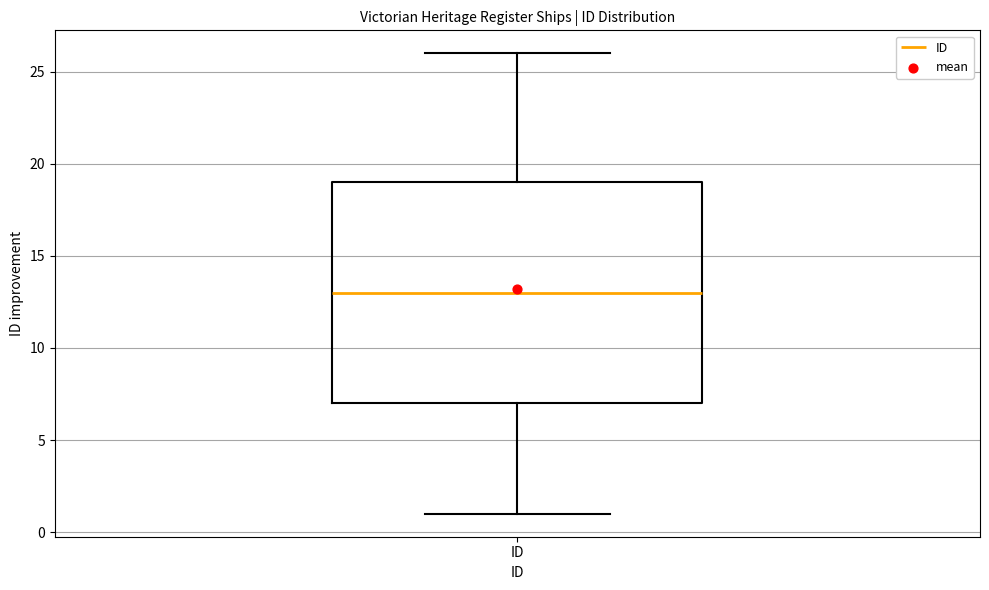

Where is the lower edge of the box for ID on the y-axis? The values are not printed on the chart, so give them approximately, as read against the axis.

7